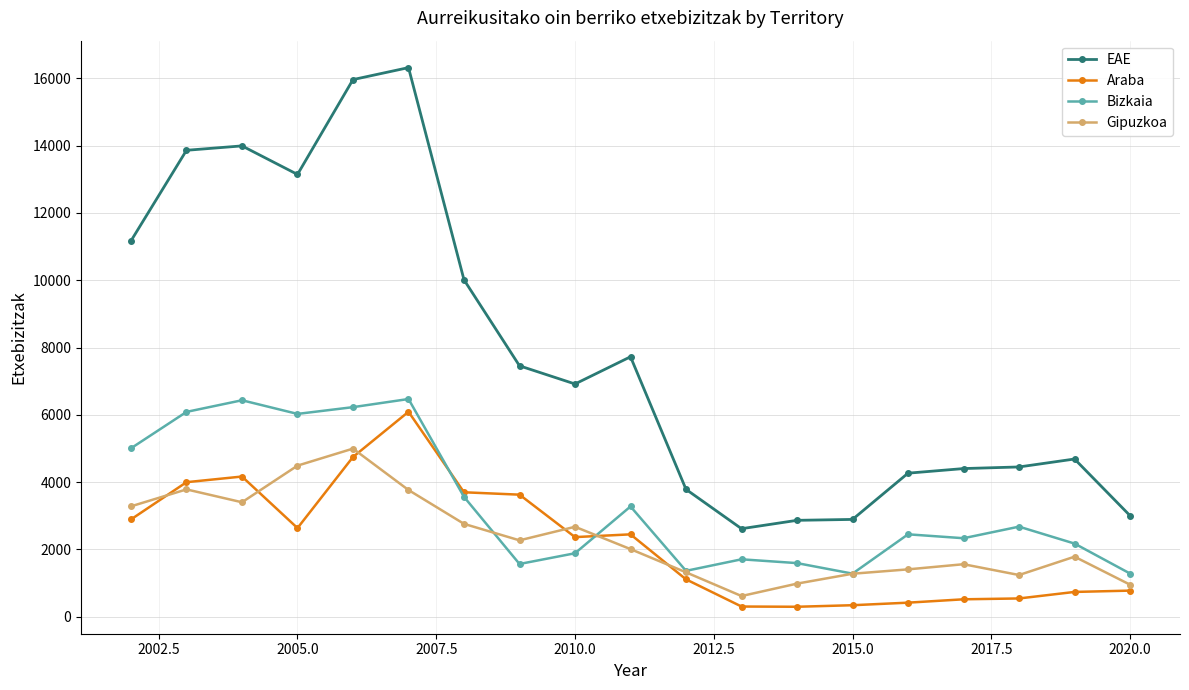

True or false: EAE and Araba cross at least once.

False